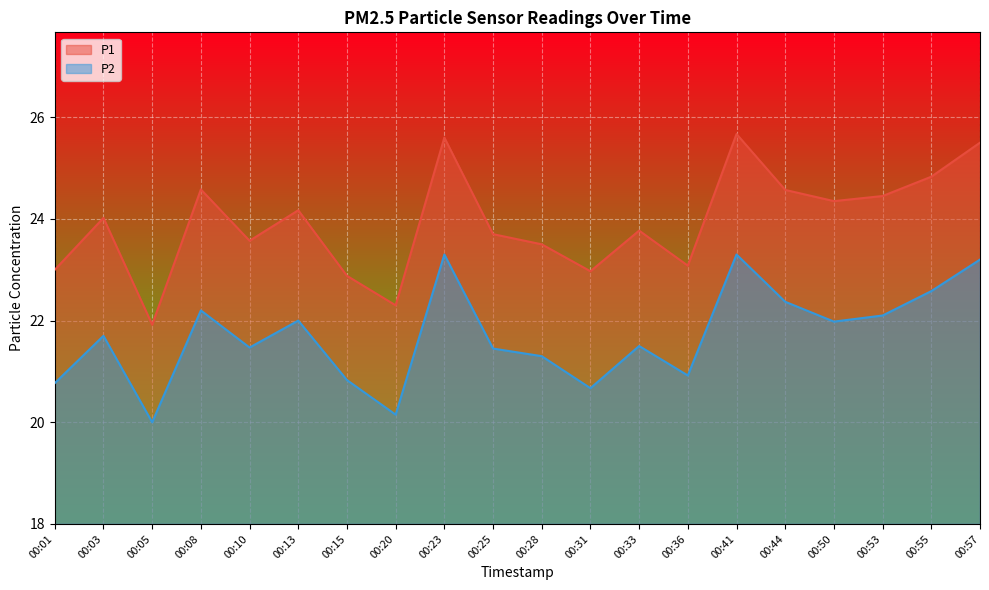

Where is the first local minimum for P2?

00:05